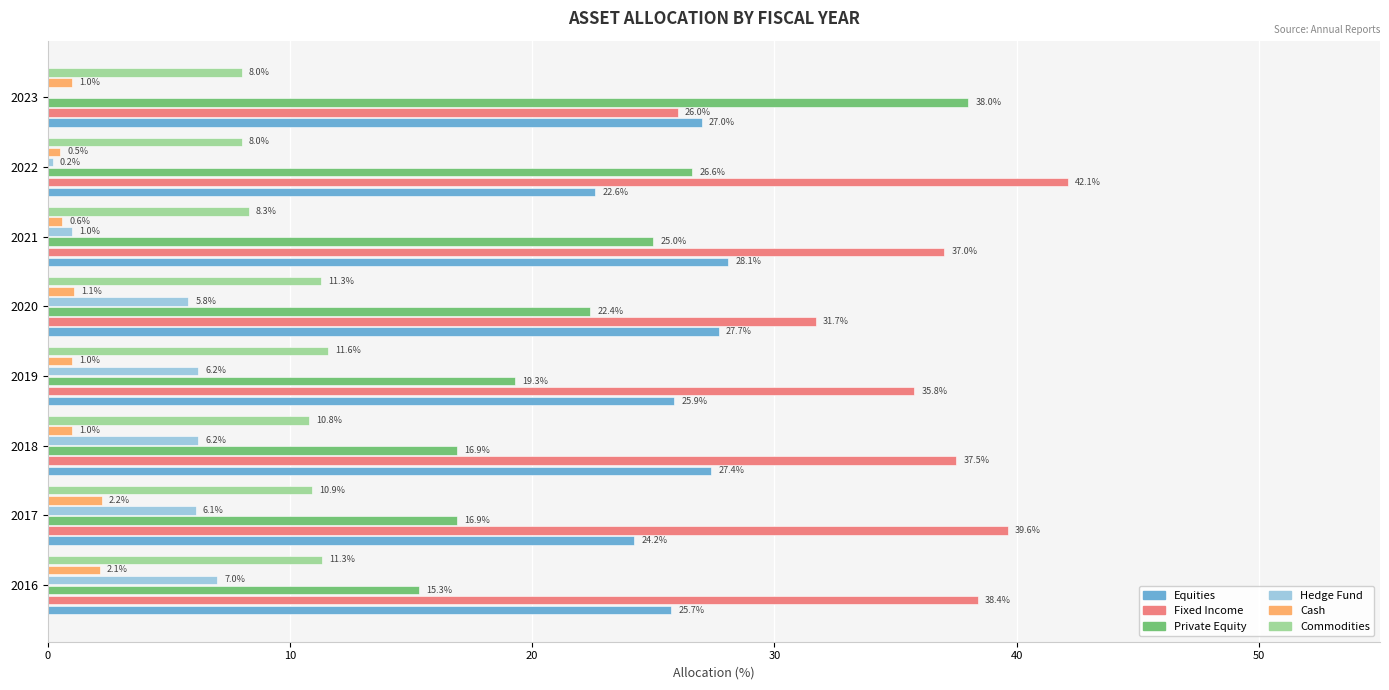

What is the sum of the Cash values at 2022 and 2019?

1.5